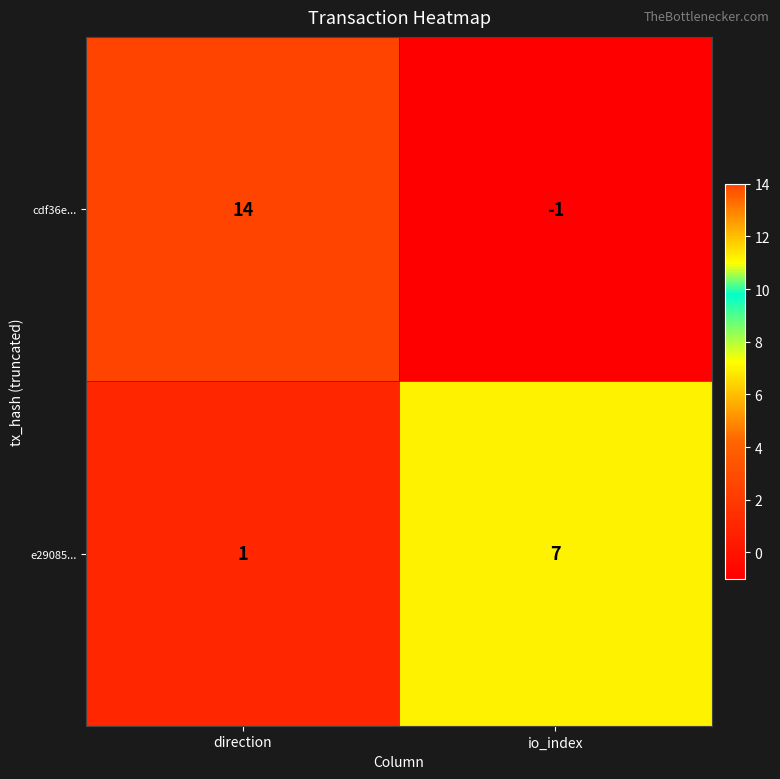

True or false: e29085... has a value of 0 at direction.

False